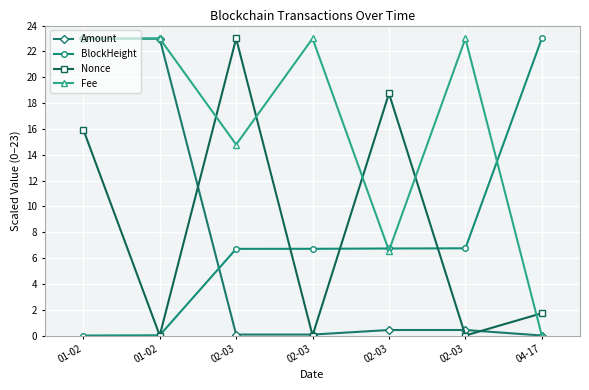

Reading left to right, what are all the values shown in this chart?

Amount: 01-02=23.0	01-02=23.0	02-03=0.1	02-03=0.1	02-03=0.4	02-03=0.4	04-17=0.0
BlockHeight: 01-02=0.0	01-02=0.0	02-03=6.7	02-03=6.7	02-03=6.7	02-03=6.8	04-17=23.0
Nonce: 01-02=15.9	01-02=0.0	02-03=23.0	02-03=0.0	02-03=18.7	02-03=0.0	04-17=1.7
Fee: 01-02=23.0	01-02=23.0	02-03=14.8	02-03=23.0	02-03=6.6	02-03=23.0	04-17=0.0